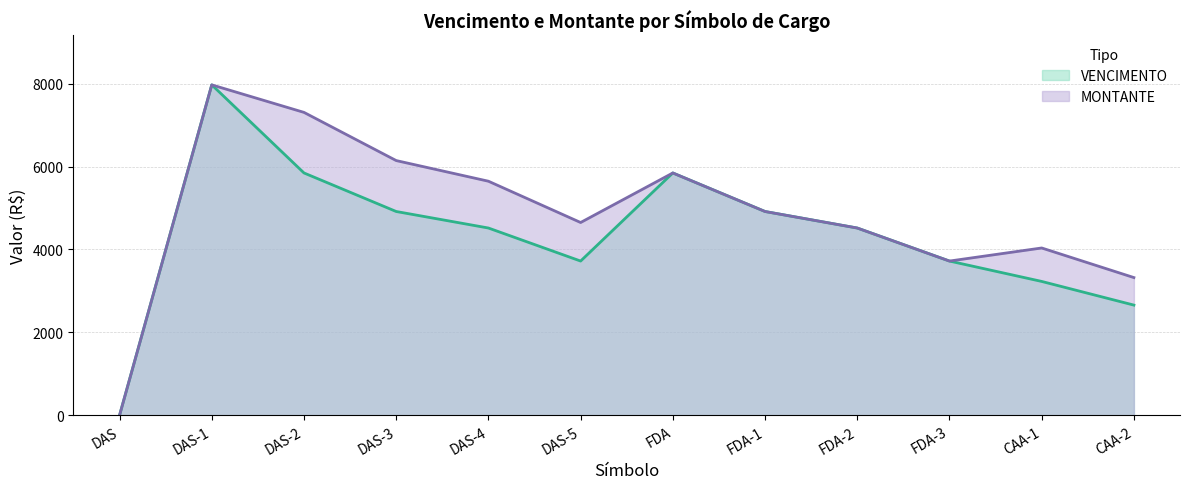

What is the value of the VENCIMENTO point at the 8th from the left?

4916.9